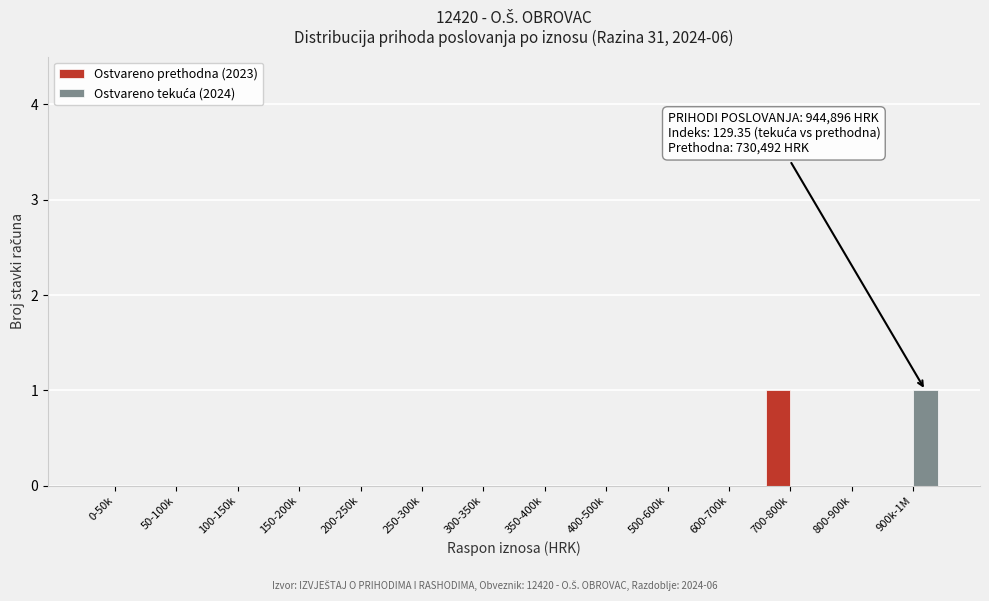

True or false: Ostvareno prethodna (2023) has a value of 1 at 700-800k.

True